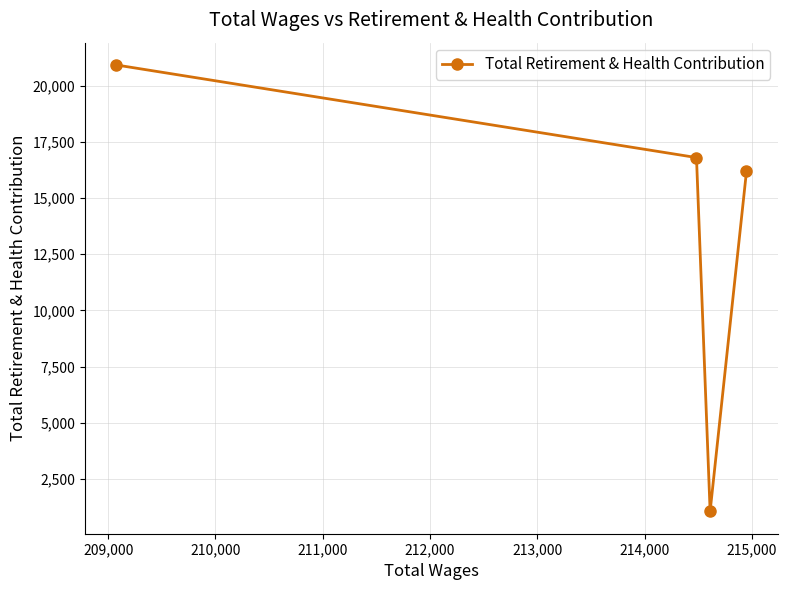

What is the minimum value shown in the chart?

1062.0